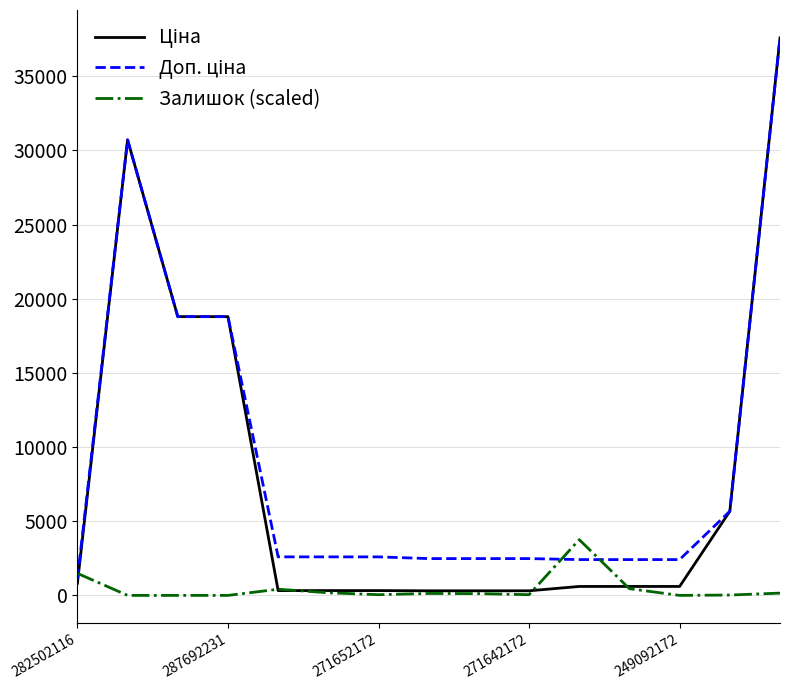

What is the greatest value displayed?

37593.6